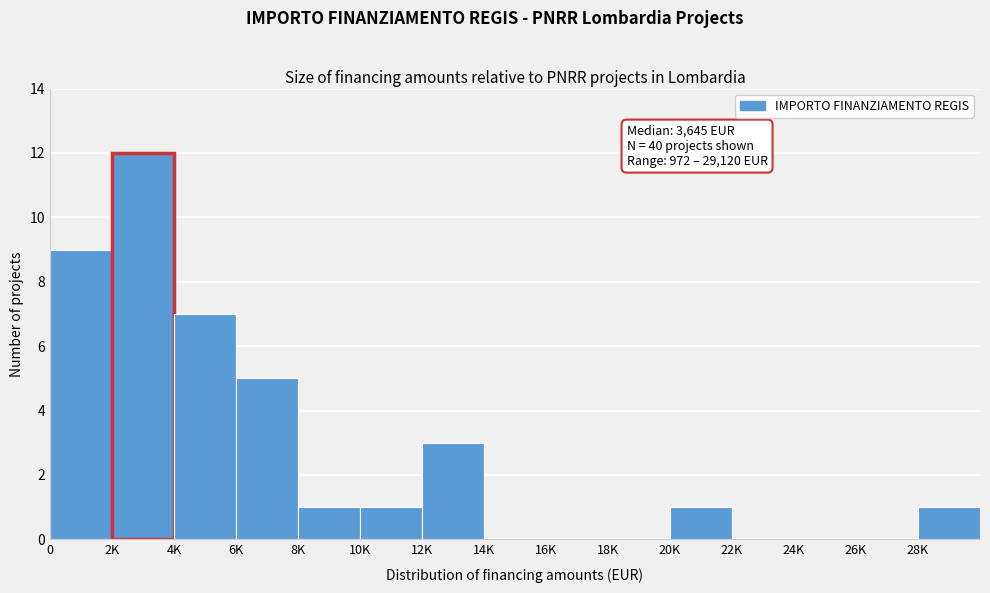

Reading left to right, what are all the values shown in this chart?

0=9	2K=12	4K=7	6K=5	8K=1	10K=1	12K=3	14K=0	16K=0	18K=0	20K=1	22K=0	24K=0	26K=0	28K=1